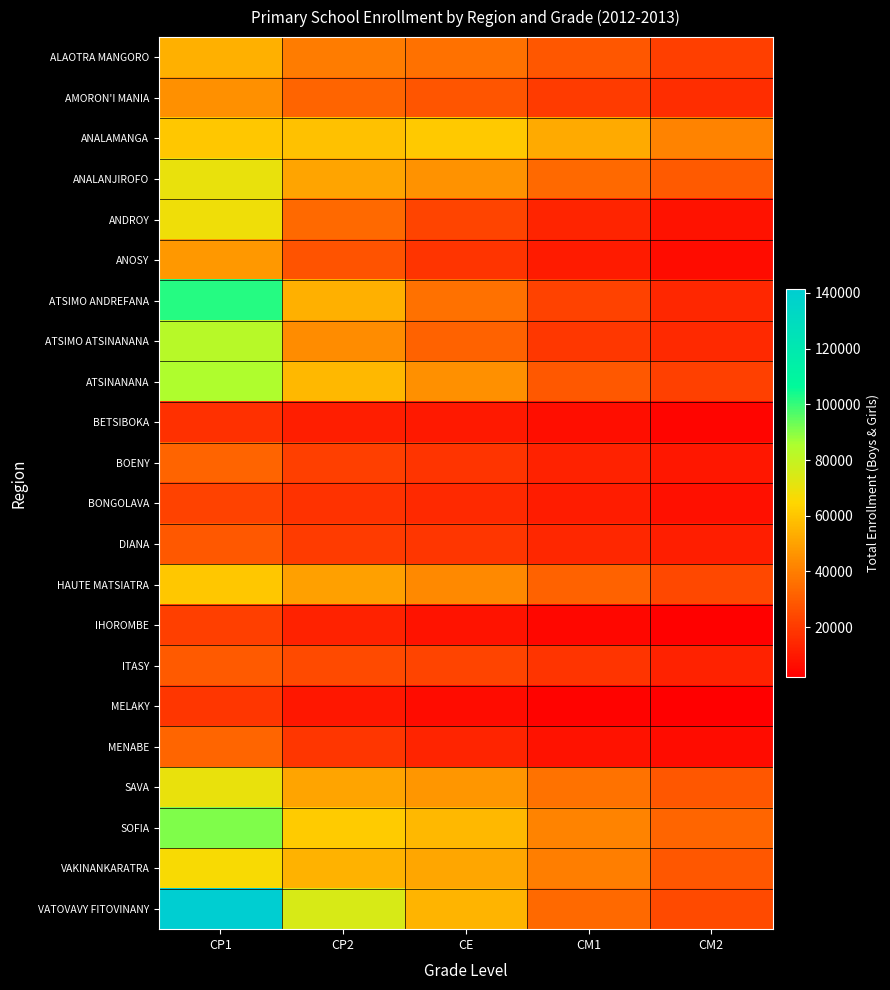

Reading left to right, what are all the values shown in this chart?

ALAOTRA MANGORO: CP1=54281	CP2=39309	CE=36207	CM1=28539	CM2=21194
AMORON'I MANIA: CP1=45387	CP2=32303	CE=27961	CM1=20360	CM2=16139
ANALAMANGA: CP1=60629	CP2=58959	CE=61136	CM1=52436	CM2=41395
ANALANJIROFO: CP1=70611	CP2=50677	CE=45904	CM1=33885	CM2=29344
ANDROY: CP1=68651	CP2=33778	CE=22831	CM1=13532	CM2=7606
ANOSY: CP1=47328	CP2=27560	CE=18001	CM1=10662	CM2=6380
ATSIMO ANDREFANA: CP1=101688	CP2=54288	CE=36096	CM1=22737	CM2=14194
ATSIMO ATSINANANA: CP1=82919	CP2=44130	CE=31667	CM1=19079	CM2=14707
ATSINANANA: CP1=84886	CP2=56471	CE=45507	CM1=28818	CM2=21840
BETSIBOKA: CP1=16912	CP2=11678	CE=9816	CM1=6542	CM2=4260
BOENY: CP1=32456	CP2=21605	CE=18348	CM1=12876	CM2=9233
BONGOLAVA: CP1=22723	CP2=17371	CE=14945	CM1=11225	CM2=7243
DIANA: CP1=29098	CP2=20249	CE=18585	CM1=14207	CM2=11387
HAUTE MATSIATRA: CP1=60634	CP2=49697	CE=42961	CM1=31750	CM2=24059
IHOROMBE: CP1=21569	CP2=12462	CE=8516	CM1=4686	CM2=3070
ITASY: CP1=29457	CP2=24887	CE=23294	CM1=18275	CM2=12771
MELAKY: CP1=18471	CP2=9321	CE=6250	CM1=3579	CM2=2124
MENABE: CP1=32937	CP2=18563	CE=13369	CM1=8091	CM2=5956
SAVA: CP1=70297	CP2=50960	CE=46909	CM1=36791	CM2=28260
SOFIA: CP1=91201	CP2=61761	CE=55990	CM1=41280	CM2=33078
VAKINANKARATRA: CP1=66722	CP2=54840	CE=51436	CM1=39756	CM2=28356
VATOVAVY FITOVINANY: CP1=141290	CP2=74808	CE=55355	CM1=34158	CM2=24612